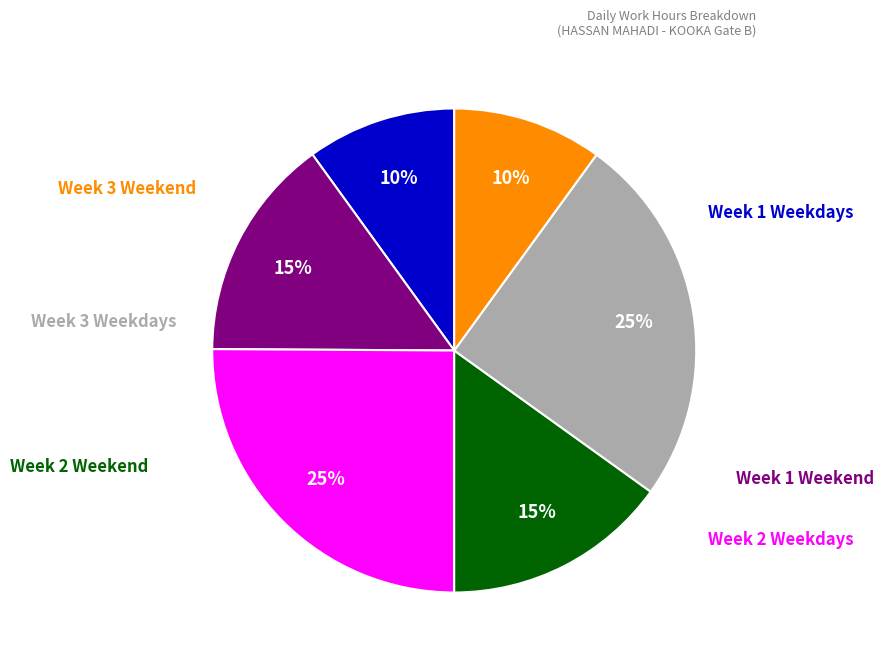

To the nearest percent, what is the difference between the largest and smallest slice percentages?

15%